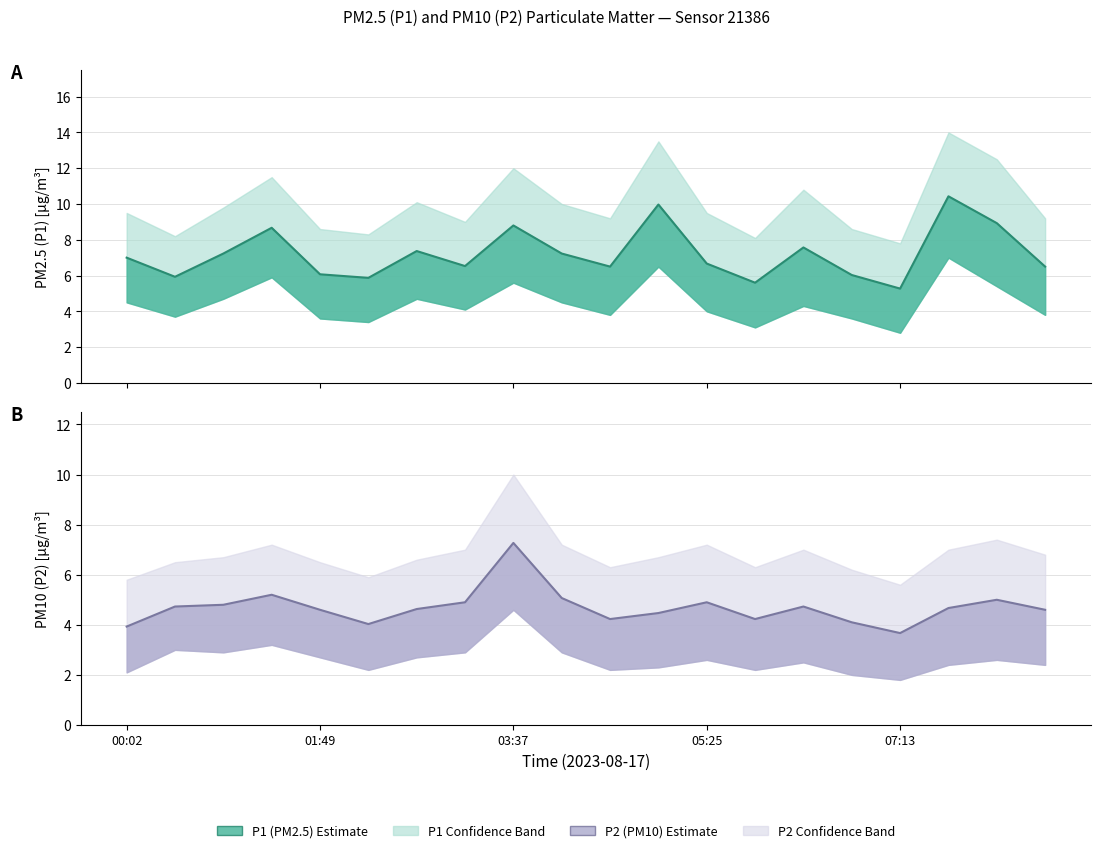

At which label is P2 closest to 5?

08:07